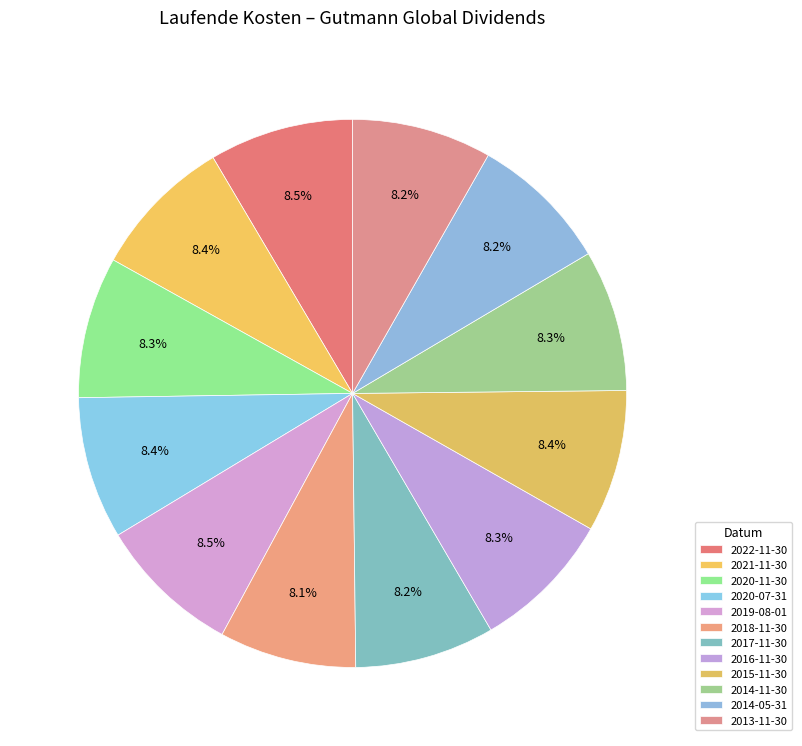

What percentage is the 2020-11-30 slice, to the nearest percent?

8%